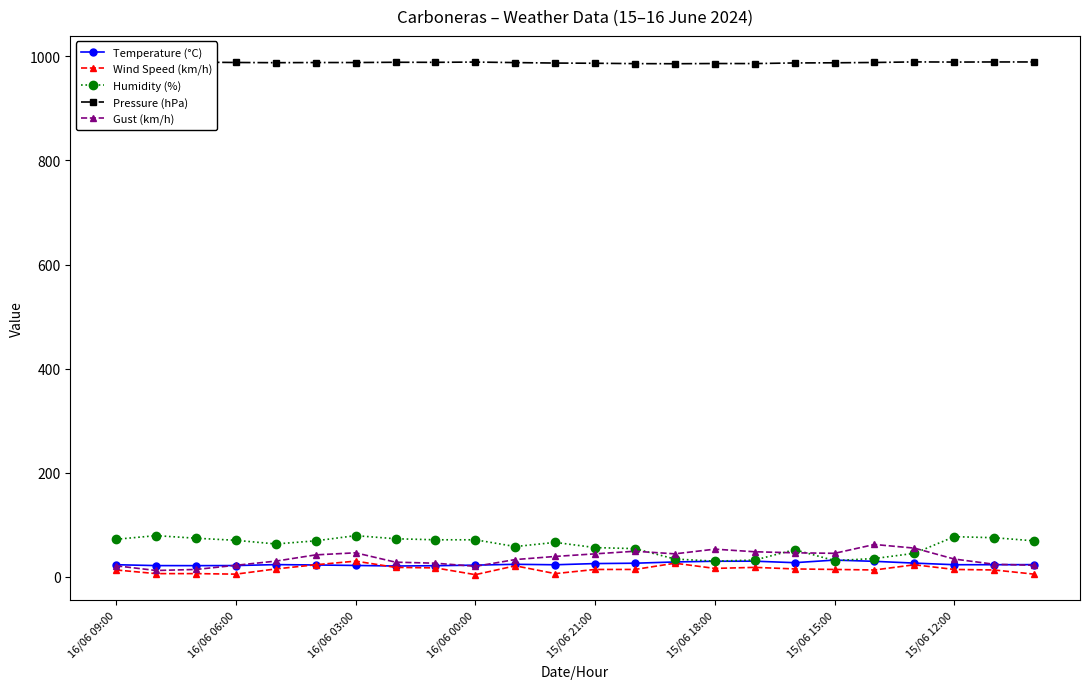

Is the value of Wind Speed (km/h) at 23 greater than the value of Gust (km/h) at 11?

No